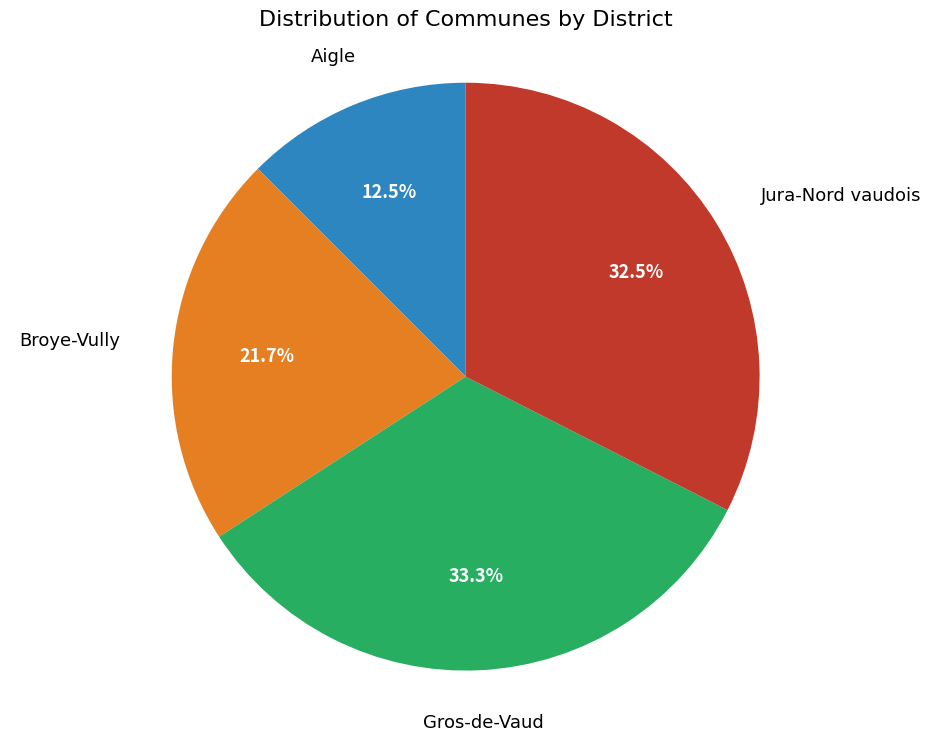

Does any single category account for the majority?

No